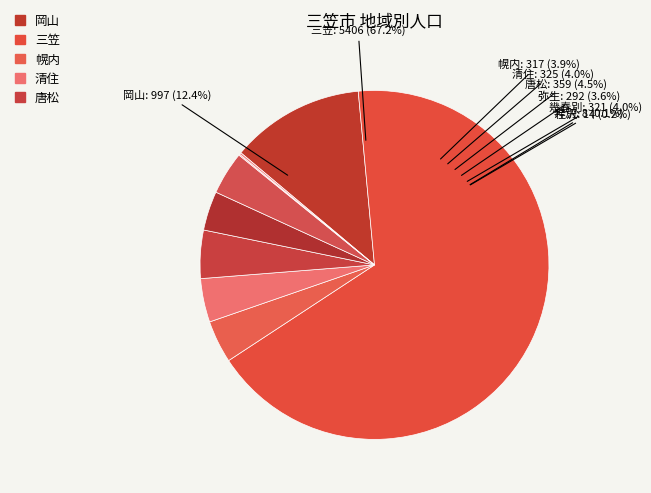

What is the ratio of the value at 幾春別 to the value at 奔別?

40.1